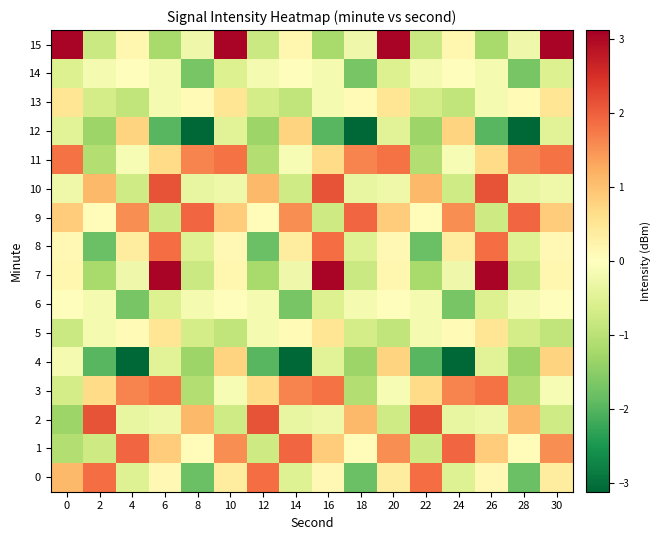

At how many categories does at least one series exceed 0?

16